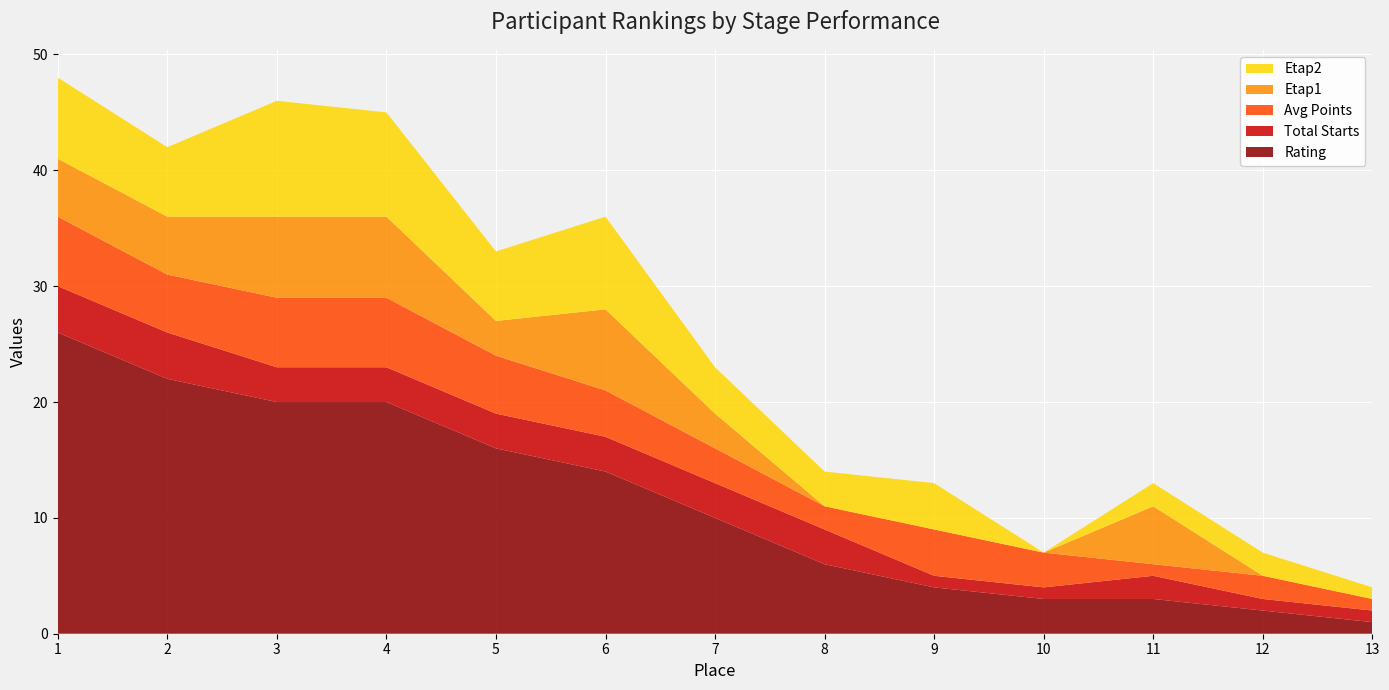

Reading left to right, list all the values displayed in this chart.

Rating: 26	22	20	20	16	14	10	6	4	3	3	2	1
Total Starts: 4	4	3	3	3	3	3	3	1	1	2	1	1
Avg Points: 6	5	6	6	5	4	3	2	4	3	1	2	1
Etap1: 5	5	7	7	3	7	3	0	0	0	5	0	0
Etap2: 7	6	10	9	6	8	4	3	4	0	2	2	1